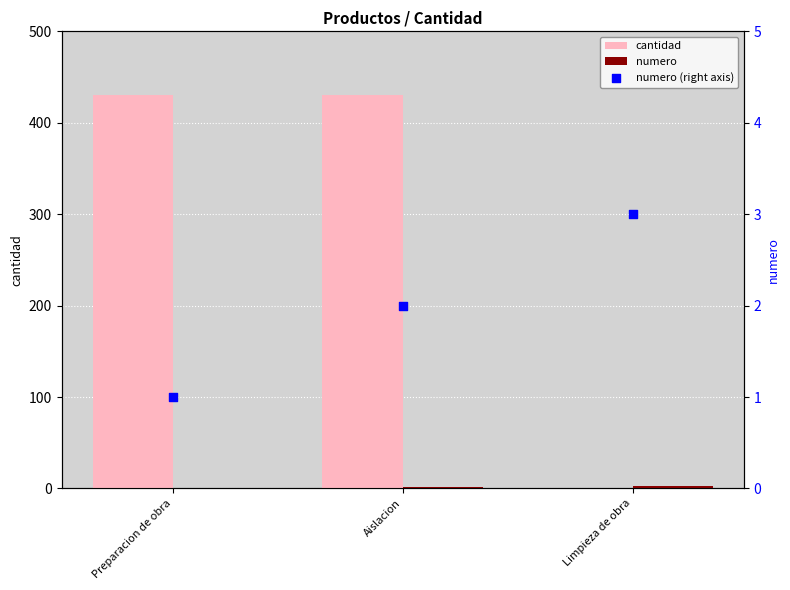

What are all the series names shown in the legend?

cantidad, numero, numero (right axis)